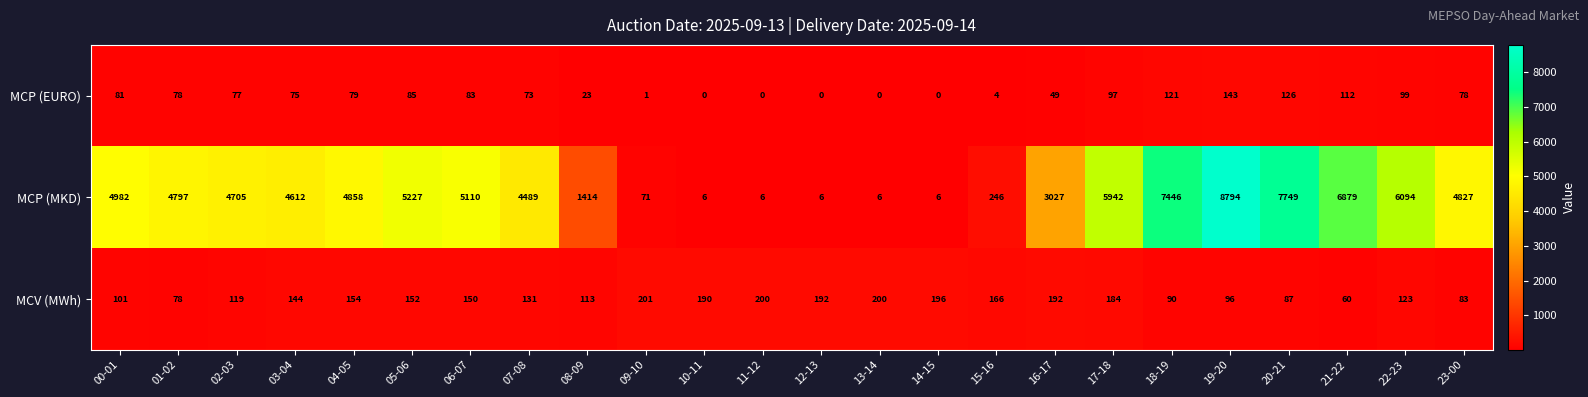

What is the greatest value displayed?

8794